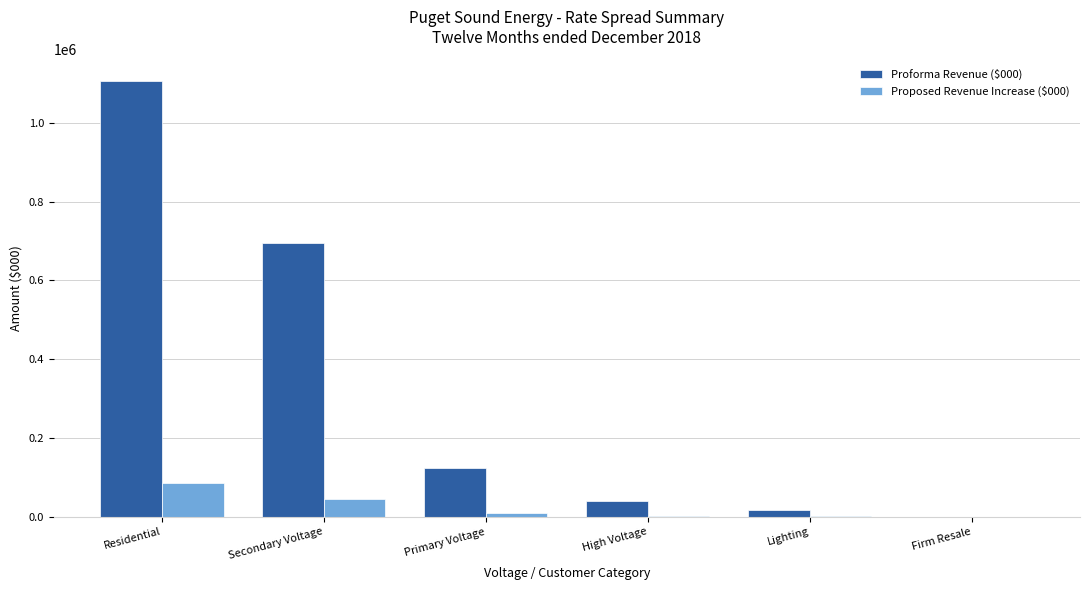

Which series has the widest spread of values?

Proforma Revenue ($000)